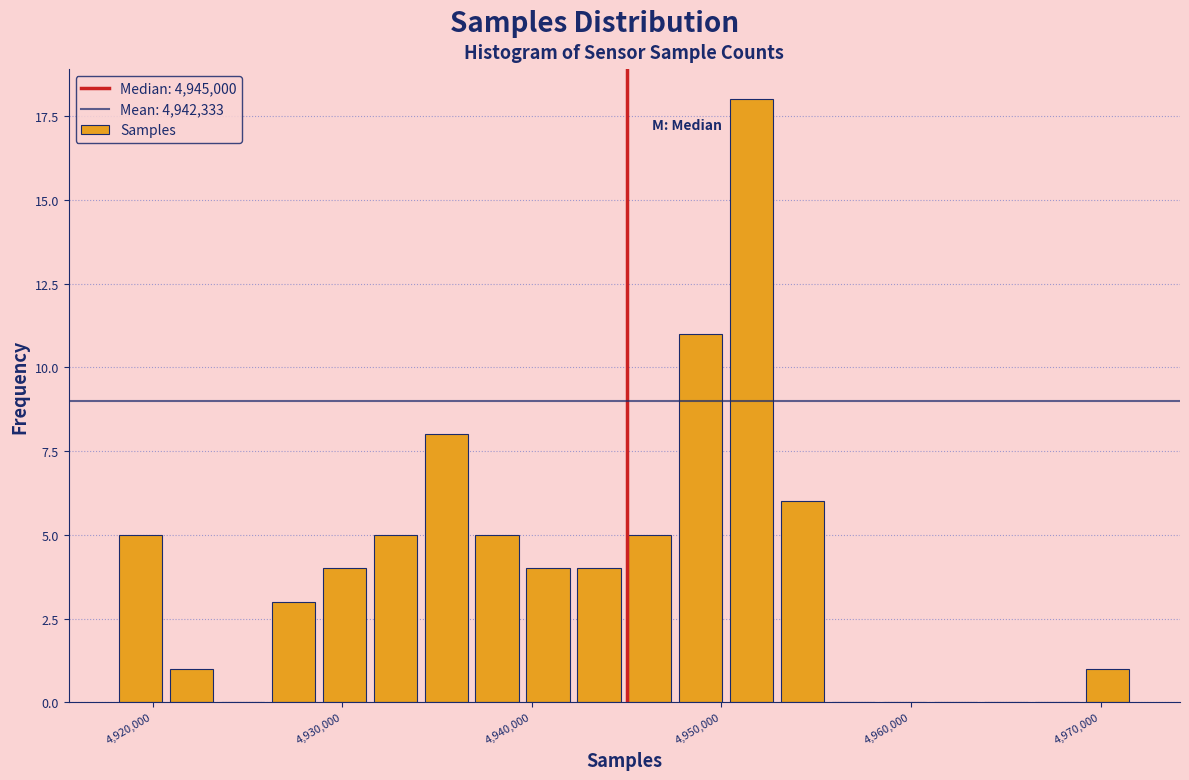

Read against the x-axis, roughly where is the centre of the tallest bar?

4952000